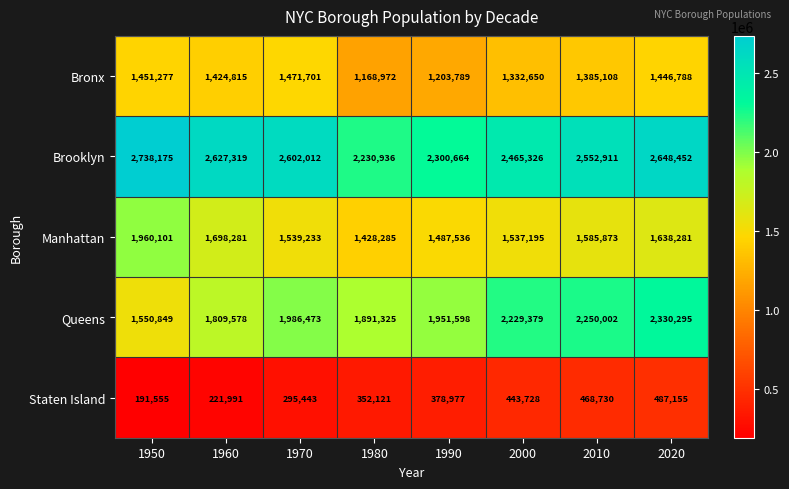

At which category is the sum across all series the highest?

2020